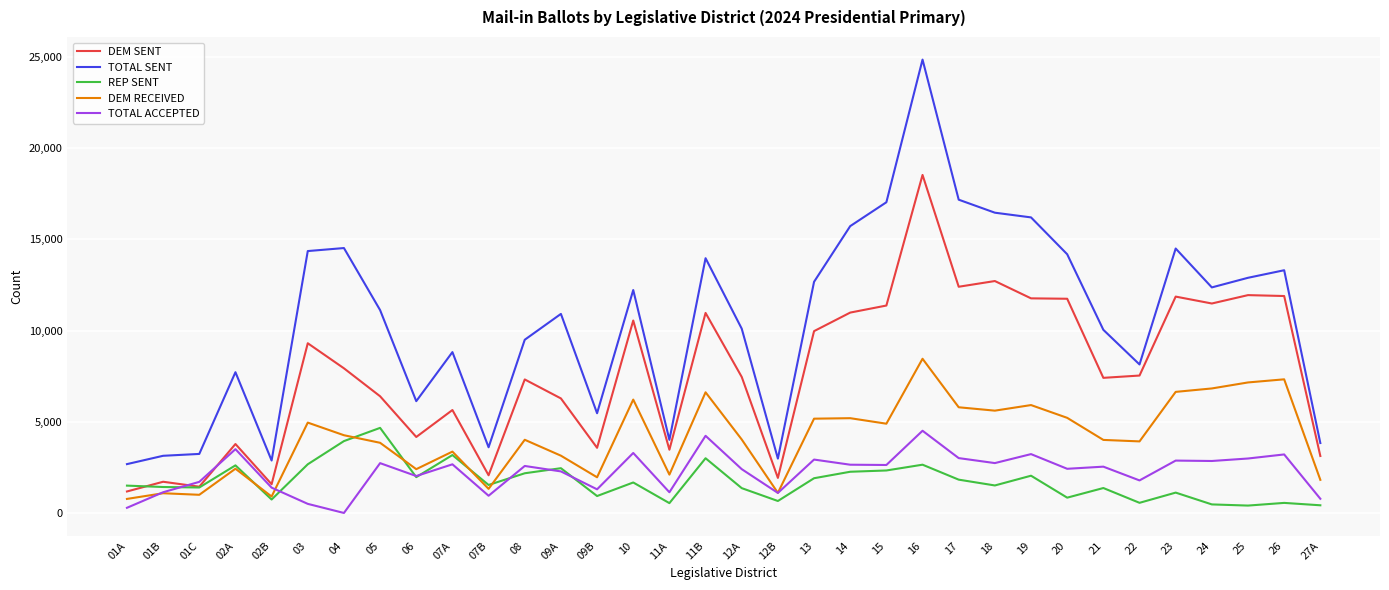

Count the number of data series in this chart.

5